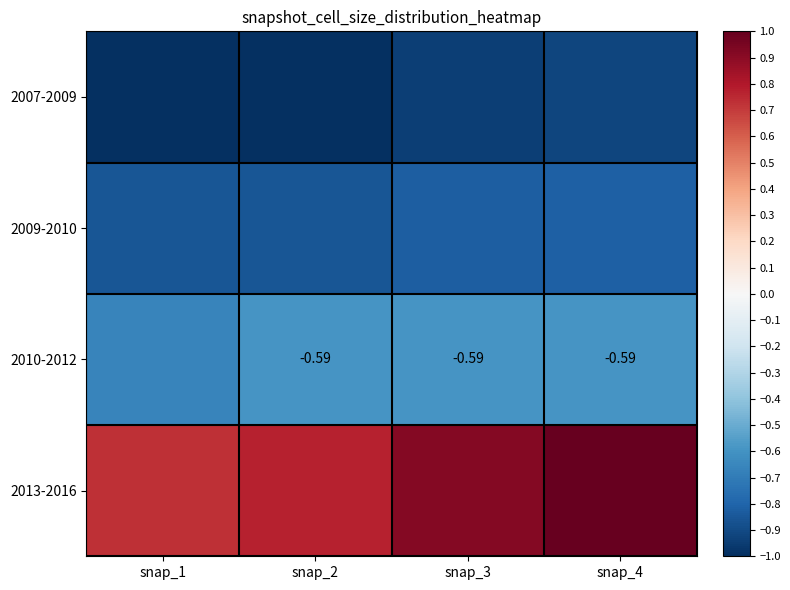

What is the sum of the 2010-2012 values at snap_2 and snap_4?

-1.2